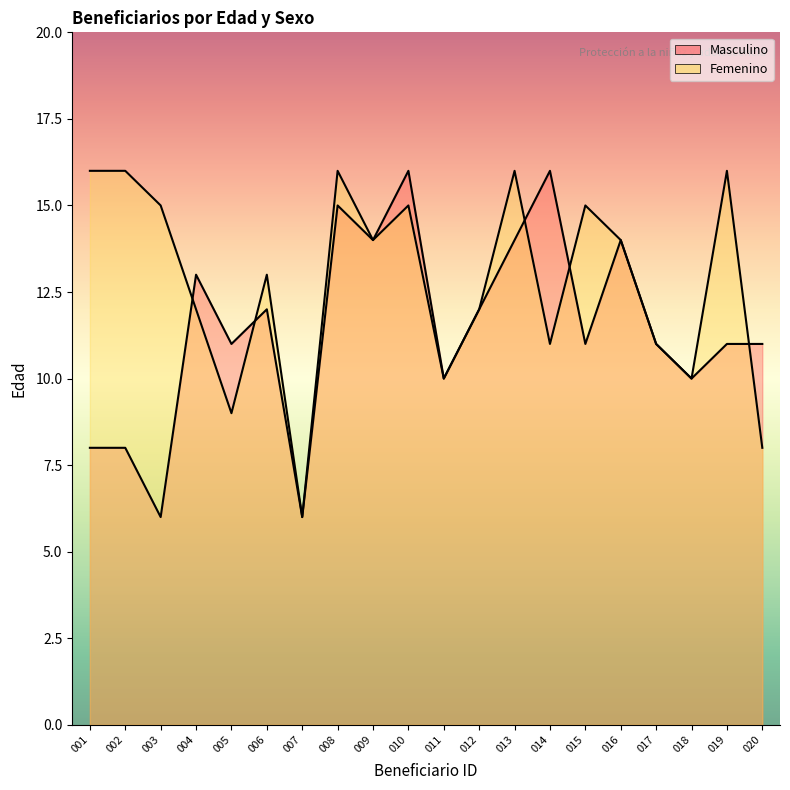

Reading right to left, transcribe all the data shown in this chart.

Masculino: 020=11	019=11	018=10	017=11	016=14	015=11	014=16	013=14	012=12	011=10	010=16	009=14	008=15	007=6	006=12	005=11	004=13	003=6	002=8	001=8
Femenino: 020=8	019=16	018=10	017=11	016=14	015=15	014=11	013=16	012=12	011=10	010=15	009=14	008=16	007=6	006=13	005=9	004=12	003=15	002=16	001=16